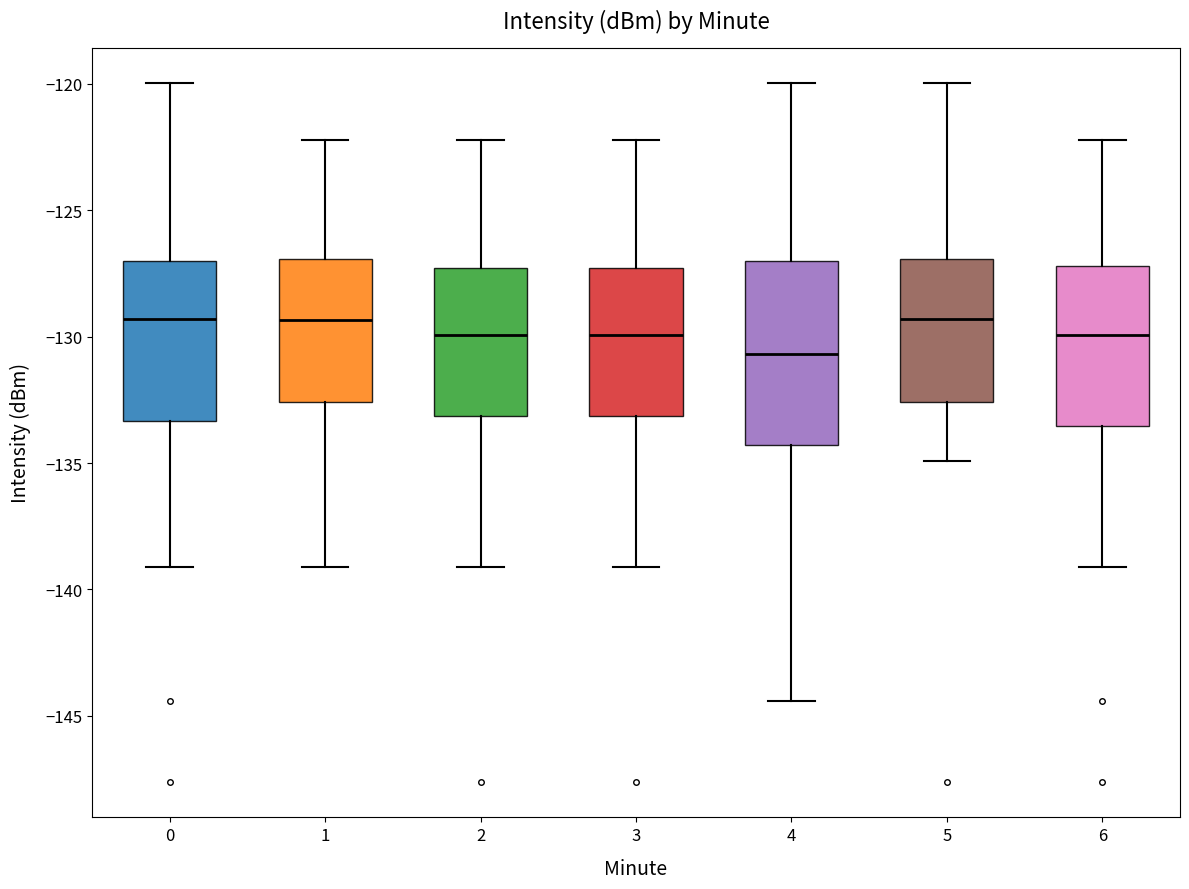

Where is the upper edge of the box at x = 4 on the y-axis? The values are not printed on the chart, so give them approximately, as read against the axis.

-127.0